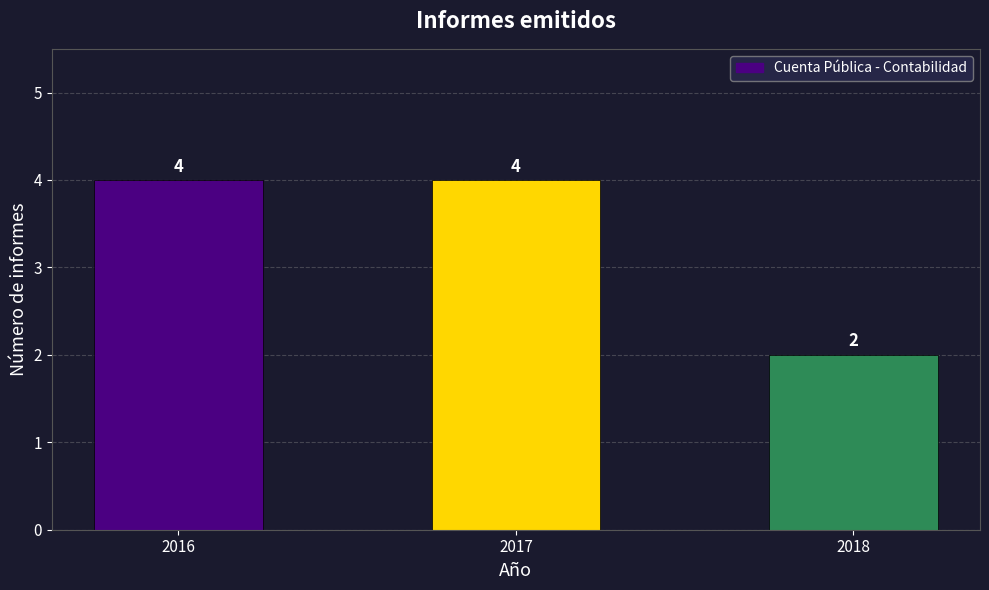

What is the value of the 2nd bar from the left?

4